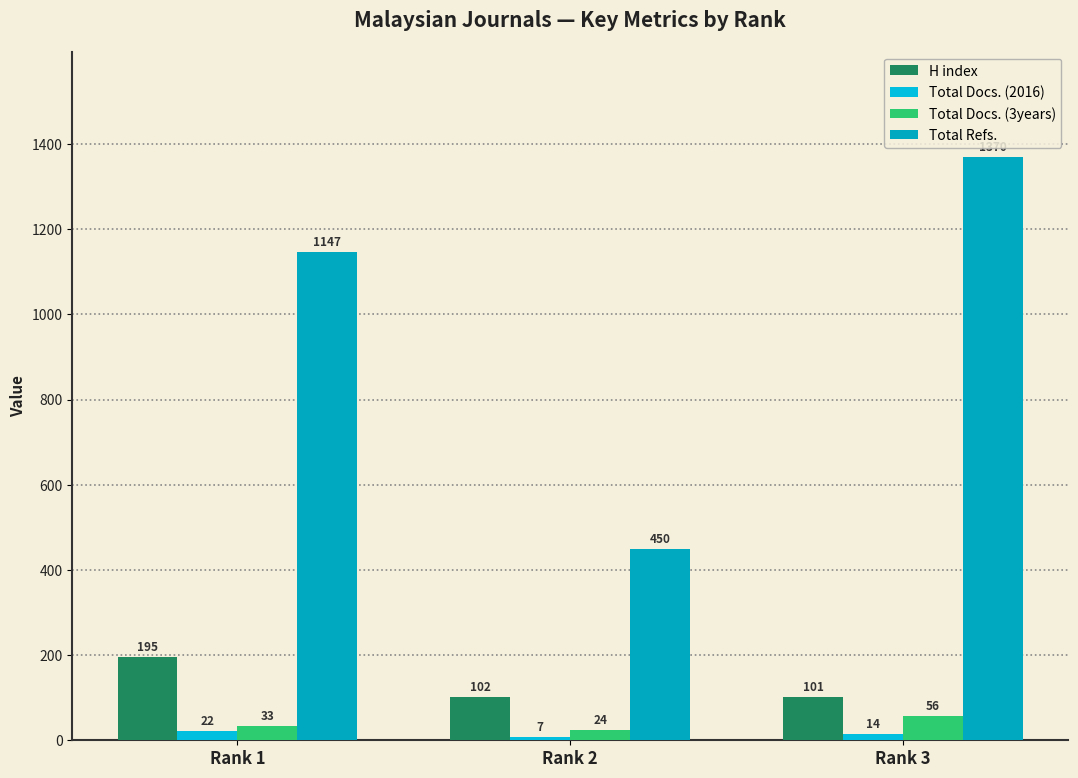

At which category is the sum across all series the highest?

Rank 3